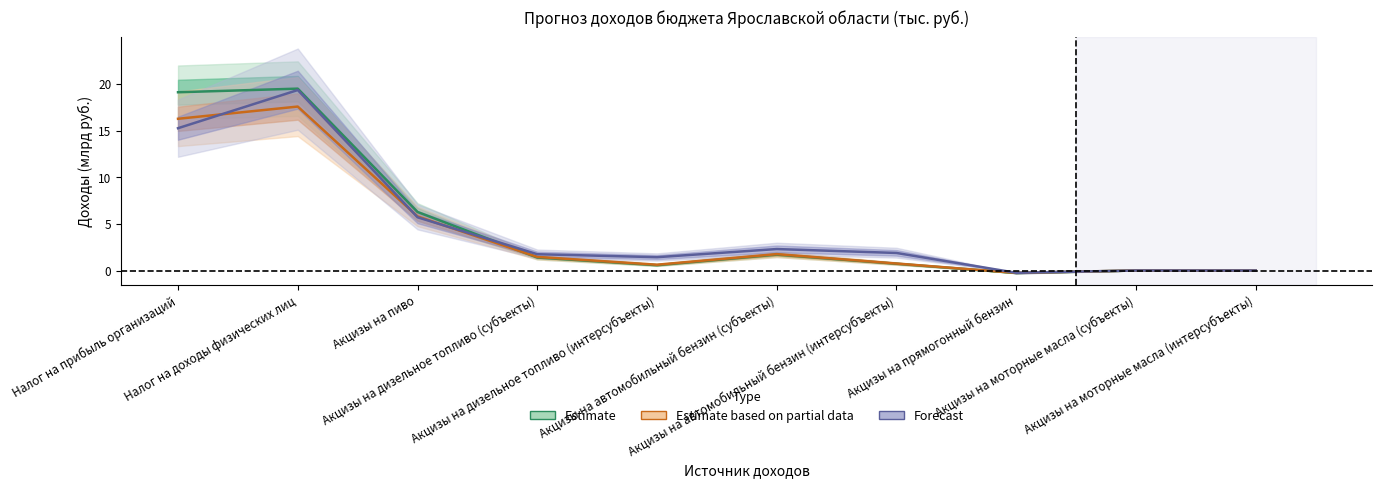

At which category does Forecast reach its first local peak?

Налог на доходы физических лиц